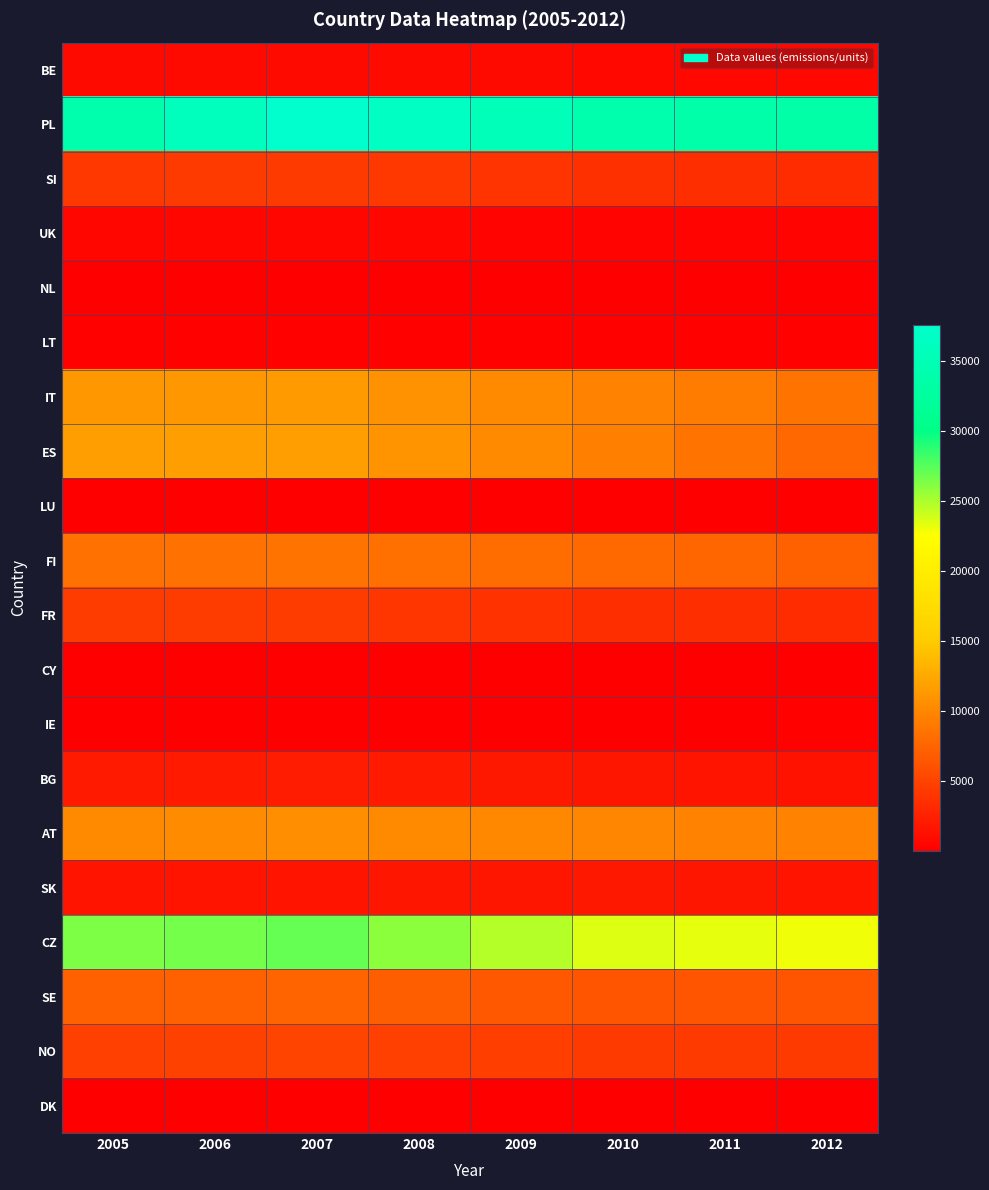

What is the smallest value displayed?

5